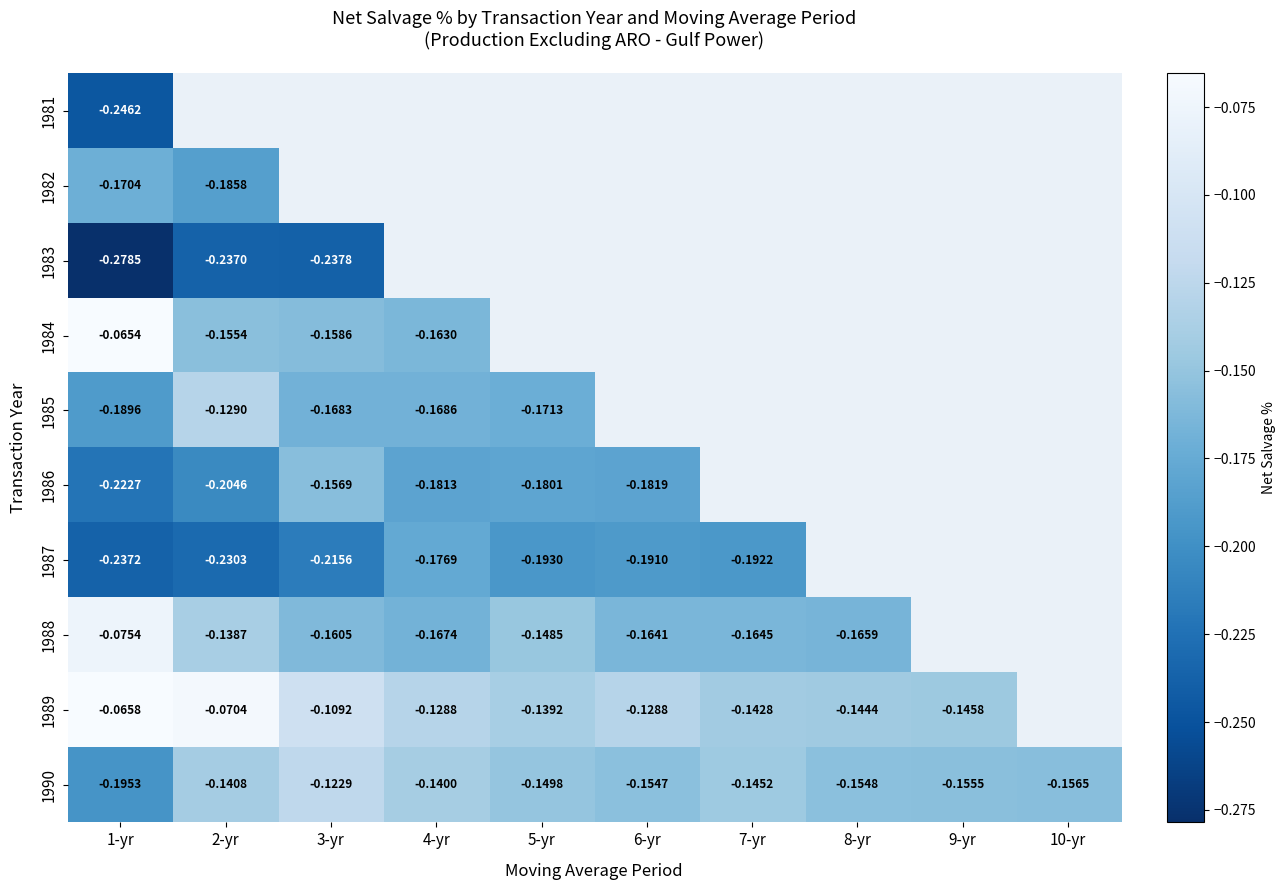

List the labels in order of 1989 value, smallest first.

9-yr, 8-yr, 7-yr, 5-yr, 6-yr, 4-yr, 3-yr, 2-yr, 1-yr, 10-yr